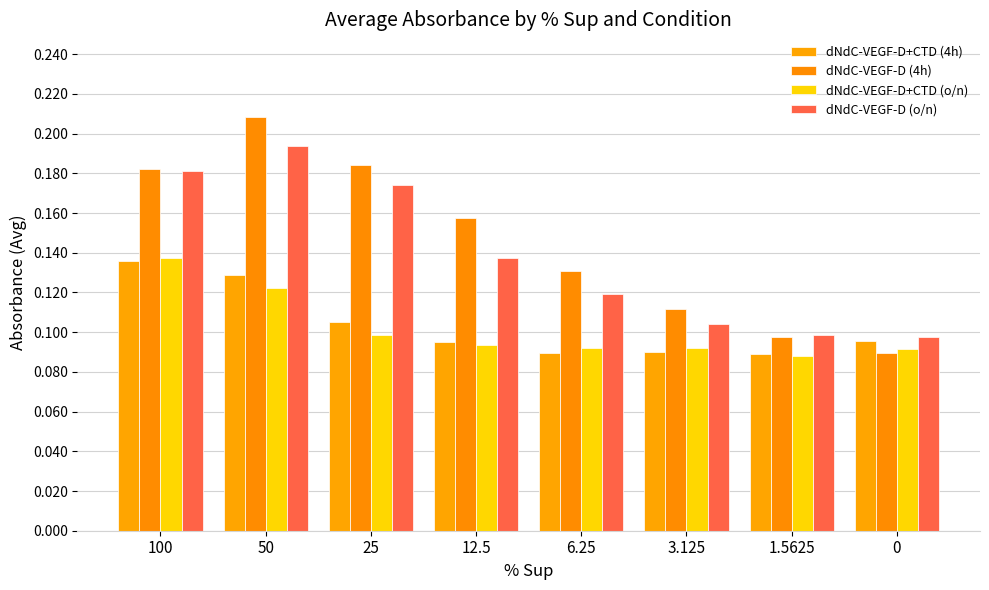

Which series changed the most between 12.5 and 0?

dNdC-VEGF-D (4h)